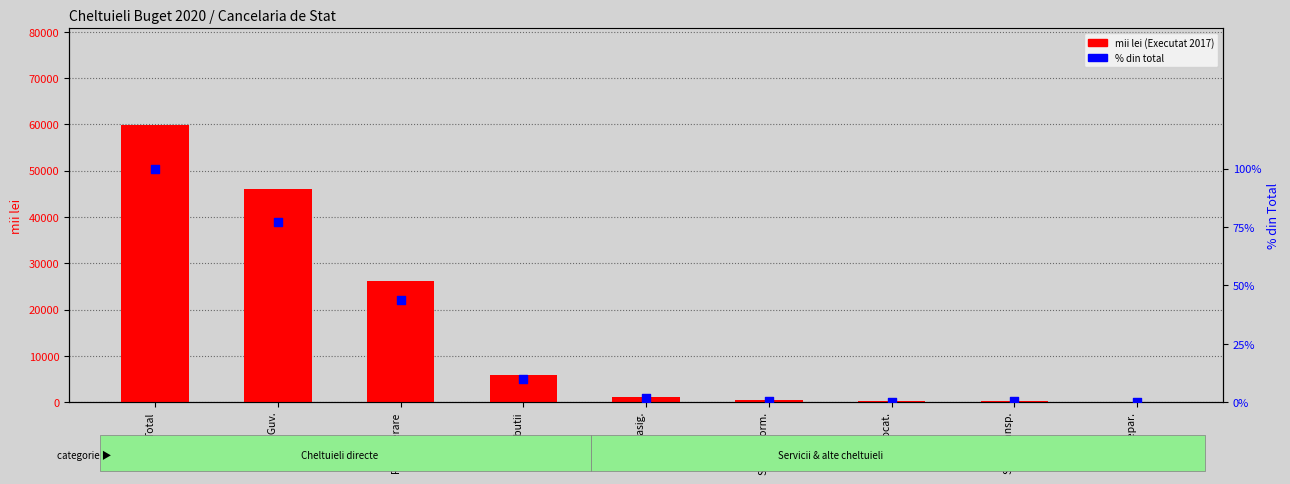

What is the total value across all series at Contributii?

5838.8